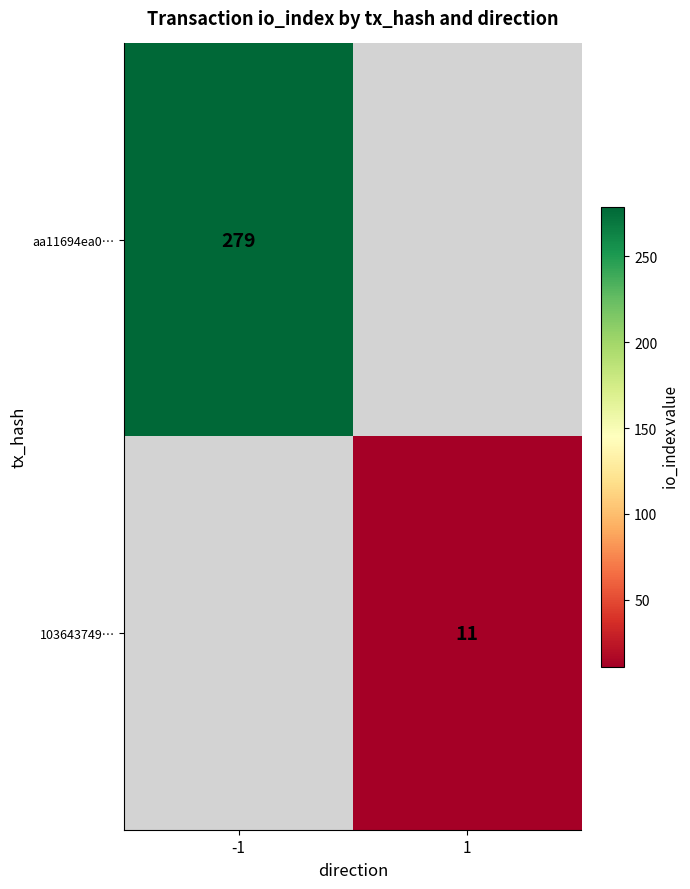

The 103643749… series shows 11 at 1. True or false?

True